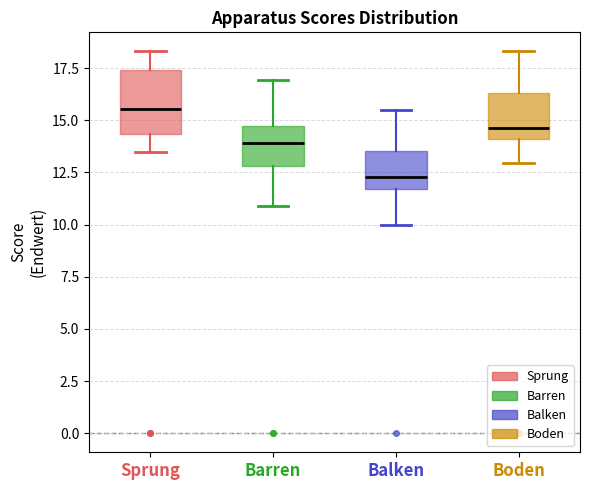

Reading left to right, transcribe this box plot: for each box, give where its median line is, the range the box spans, and where its two whiskers end, as read against the y-axis. The values are not printed on the chart, so give them approximately, as read against the axis.

Sprung: median 15.5, box 14.5 to 17.5, whiskers 13.5 to 18.5
Barren: median 14.0, box 13.0 to 14.5, whiskers 11.0 to 17.0
Balken: median 12.5, box 11.5 to 13.5, whiskers 10.0 to 15.5
Boden: median 14.5, box 14.0 to 16.5, whiskers 13.0 to 18.5